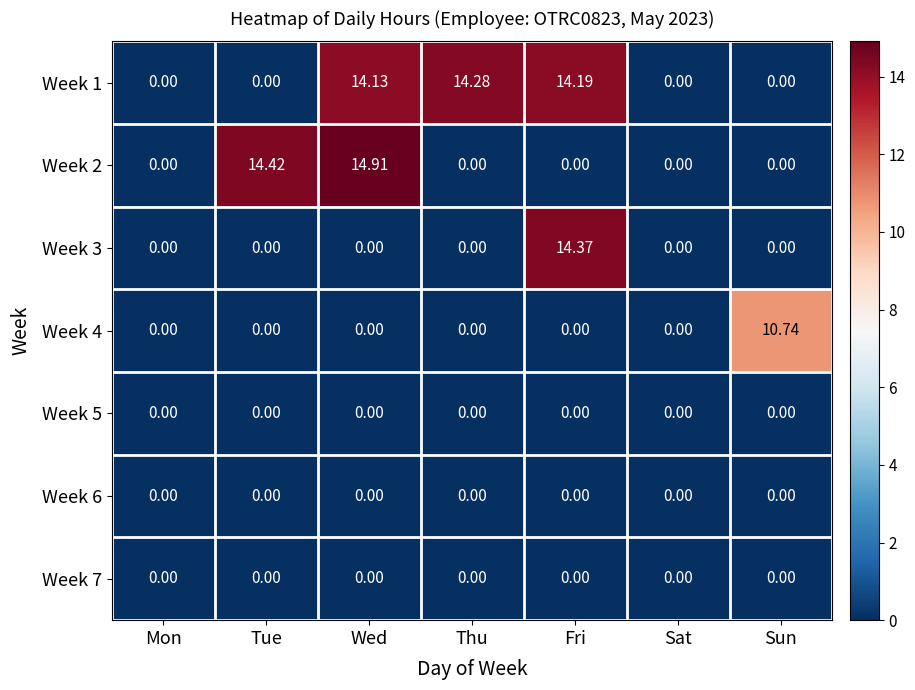

Which category has the highest value across all series?

Wed